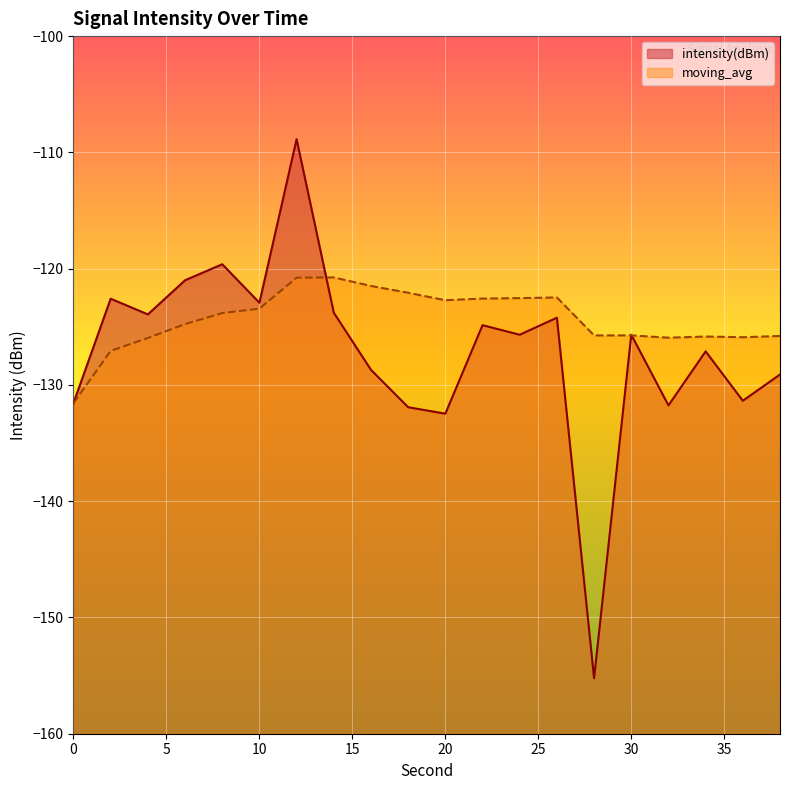

Which series has the widest spread of values?

intensity(dBm)